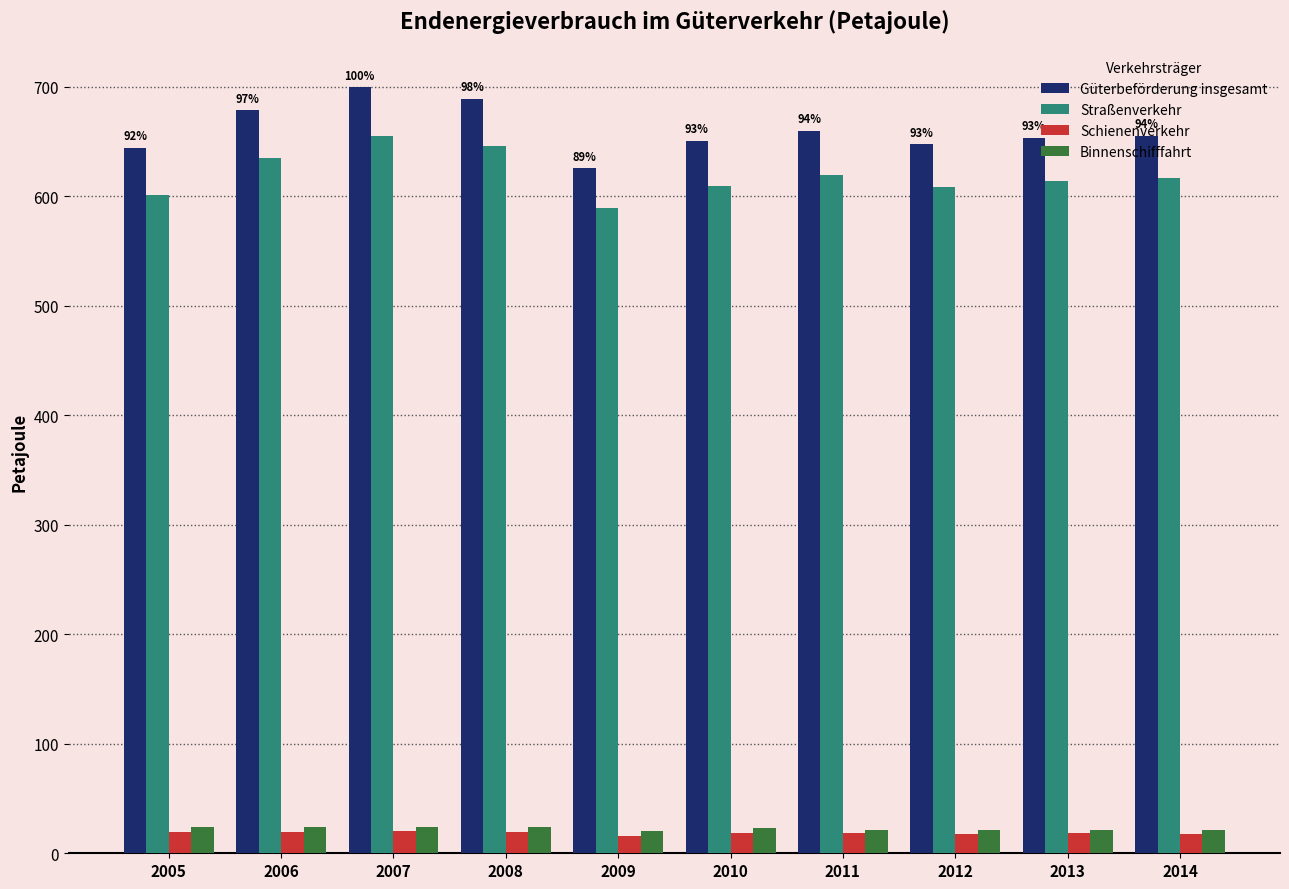

What is the value of the Schienenverkehr bar at the 1st from the left?

19.3